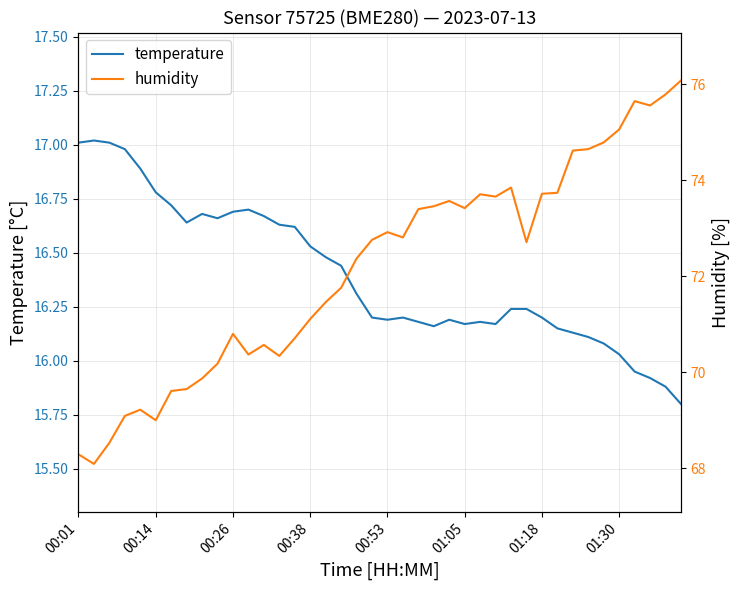

Which series has the largest total across all categories?

humidity